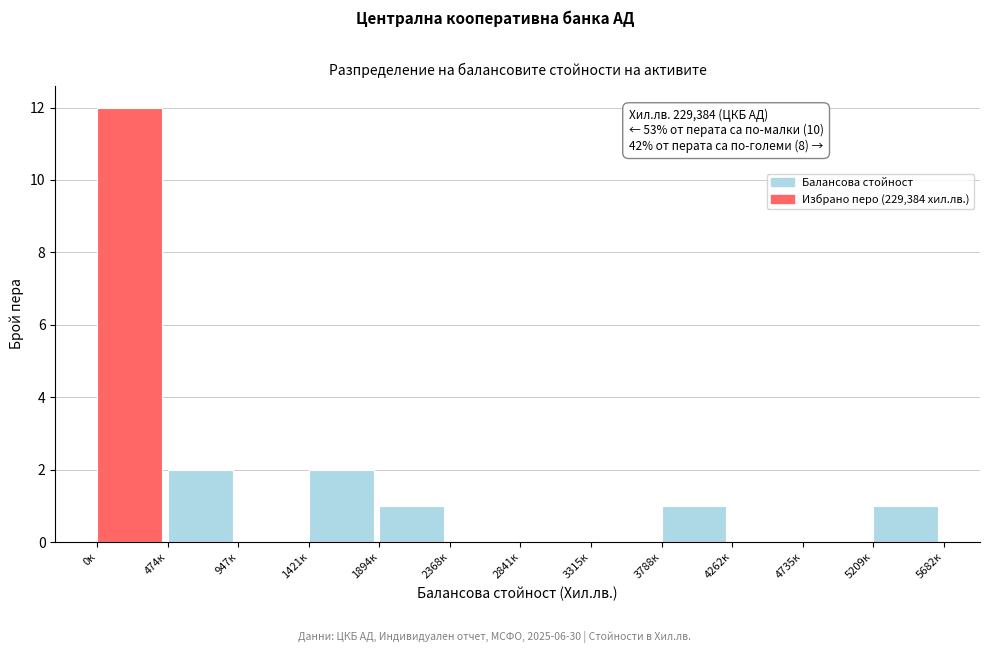

Reading left to right, list all the values displayed in this chart.

0к=12	474к=2	947к=0	1421к=2	1894к=1	2368к=0	2841к=0	3315к=0	3788к=1	4262к=0	4735к=0	5209к=1